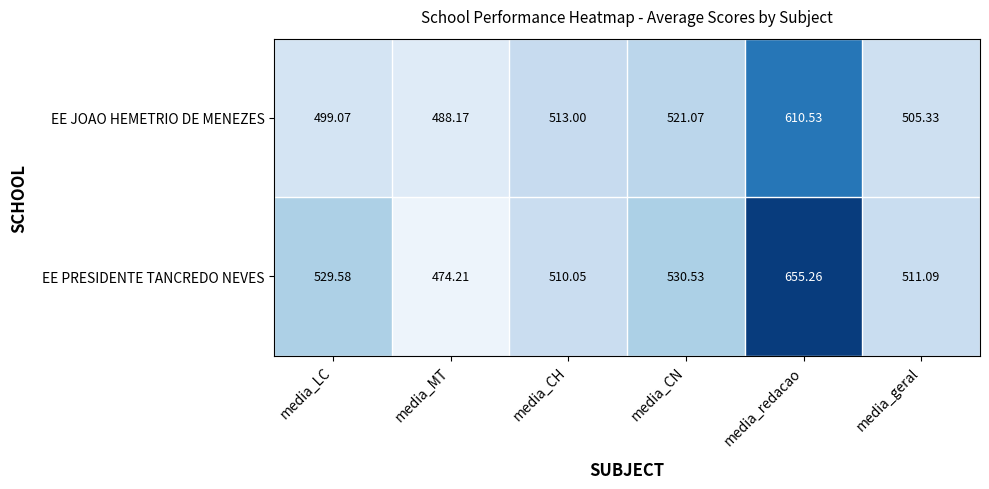

What is the minimum value shown in the chart?

474.2